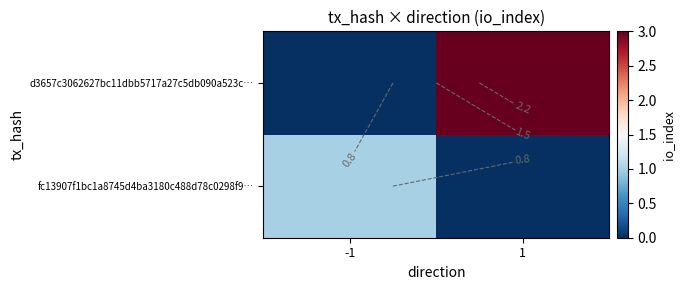

At which category is the sum across all series the highest?

1